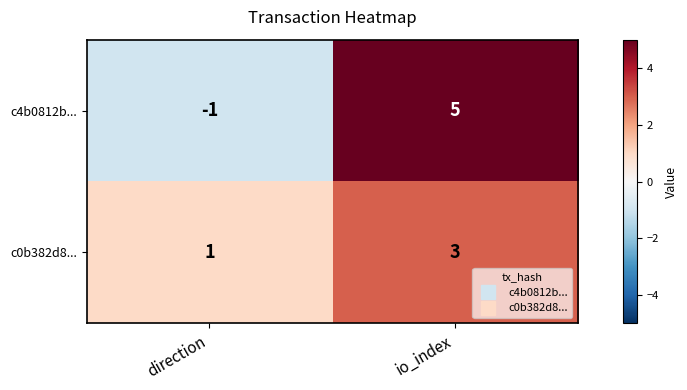

Reading left to right, what are all the values shown in this chart?

c4b0812b...: -1	5
c0b382d8...: 1	3